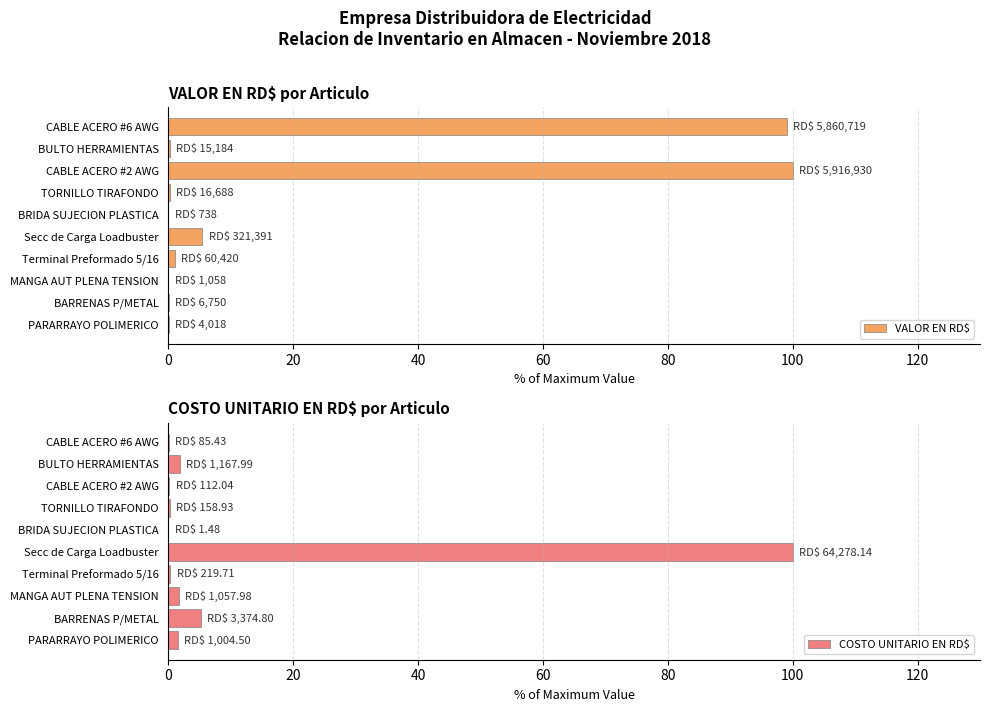

True or false: VALOR EN RD$ has a value of 178.1 at CABLE ACERO #6 AWG.

False